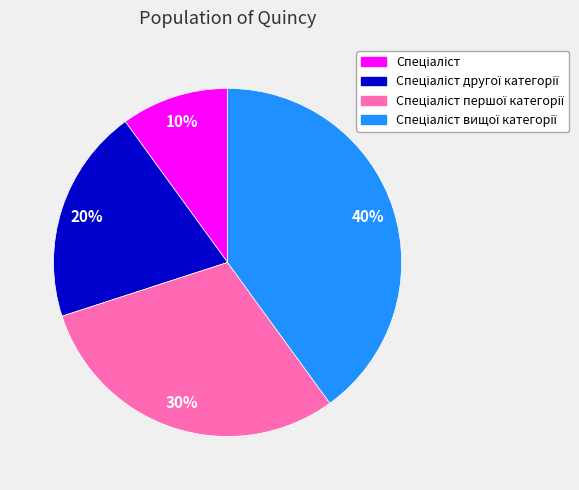

To the nearest percent, what is the difference between the largest and smallest slice percentages?

30%